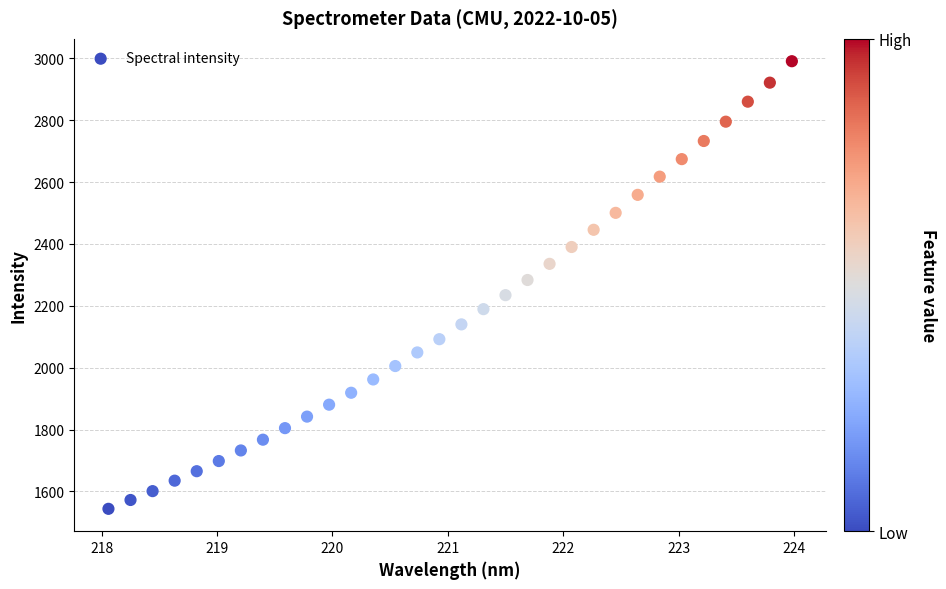

What Y value in the scatter plot is closest to 2267?

2283.5